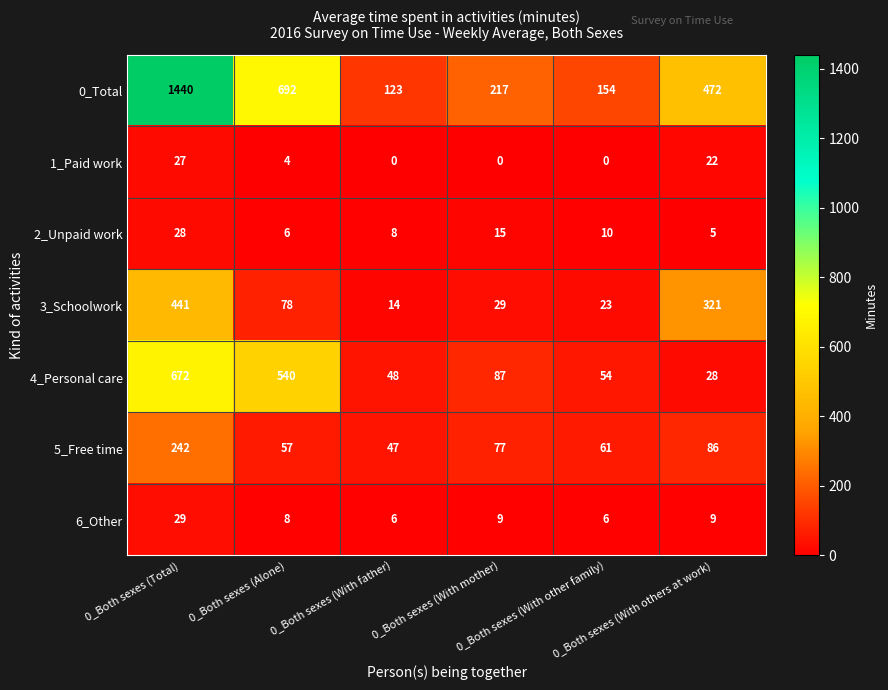

What is the lowest value of the 4_Personal care series?

28